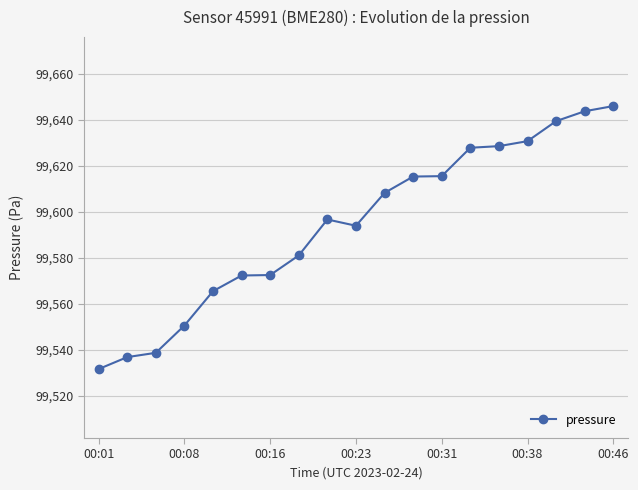

What is the smallest value displayed?

99531.6